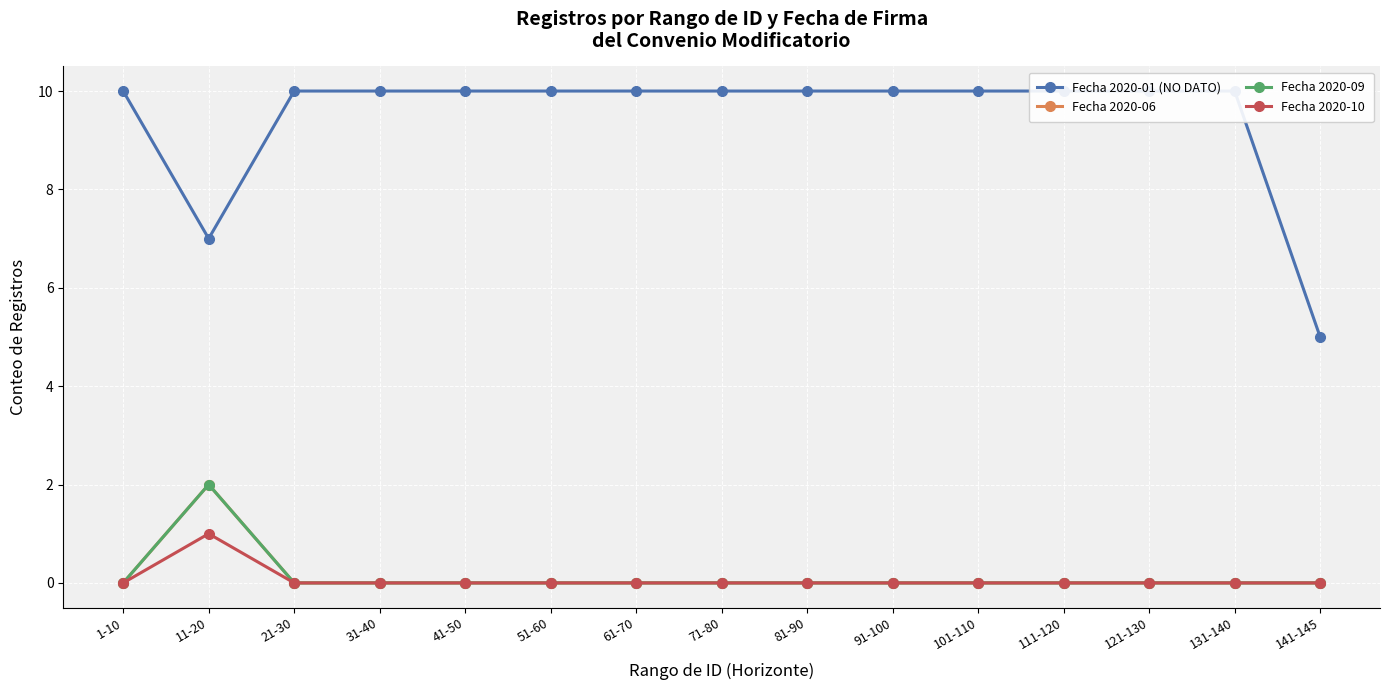

What is the difference between the second highest and second lowest values in the Fecha 2020-01 (NO DATO) series?

3